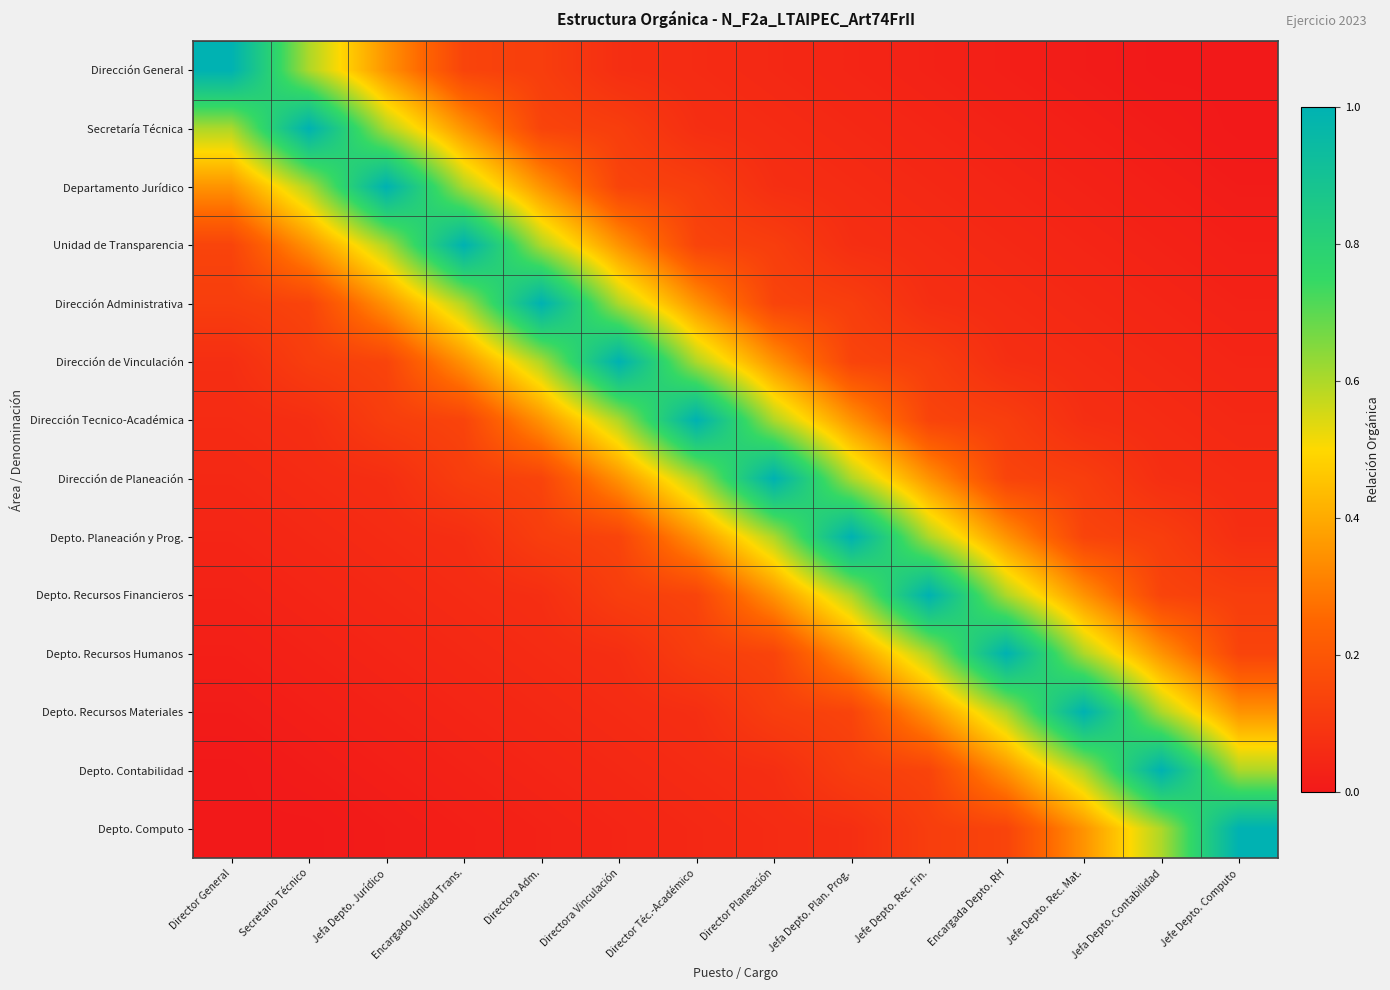

Reading left to right, extract all data points from this chart.

Dirección General: Director General=1.0	Secretario Técnico=0.6	Jefa Depto. Jurídico=0.3	Encargado Unidad Trans.=0.1	Directora Adm.=0.1	Directora Vinculación=0.1	Director Téc.-Académico=0.1	Director Planeación=0.0	Jefa Depto. Plan. Prog.=0.0	Jefe Depto. Rec. Fin.=0.0	Encargada Depto. RH=0.0	Jefe Depto. Rec. Mat.=0.0	Jefa Depto. Contabilidad=0.0	Jefe Depto. Computo=0.0
Secretaría Técnica: Director General=0.6	Secretario Técnico=1.0	Jefa Depto. Jurídico=0.6	Encargado Unidad Trans.=0.3	Directora Adm.=0.1	Directora Vinculación=0.1	Director Téc.-Académico=0.1	Director Planeación=0.1	Jefa Depto. Plan. Prog.=0.0	Jefe Depto. Rec. Fin.=0.0	Encargada Depto. RH=0.0	Jefe Depto. Rec. Mat.=0.0	Jefa Depto. Contabilidad=0.0	Jefe Depto. Computo=0.0
Departamento Jurídico: Director General=0.3	Secretario Técnico=0.6	Jefa Depto. Jurídico=1.0	Encargado Unidad Trans.=0.6	Directora Adm.=0.3	Directora Vinculación=0.1	Director Téc.-Académico=0.1	Director Planeación=0.1	Jefa Depto. Plan. Prog.=0.1	Jefe Depto. Rec. Fin.=0.0	Encargada Depto. RH=0.0	Jefe Depto. Rec. Mat.=0.0	Jefa Depto. Contabilidad=0.0	Jefe Depto. Computo=0.0
Unidad de Transparencia: Director General=0.1	Secretario Técnico=0.3	Jefa Depto. Jurídico=0.6	Encargado Unidad Trans.=1.0	Directora Adm.=0.6	Directora Vinculación=0.3	Director Téc.-Académico=0.1	Director Planeación=0.1	Jefa Depto. Plan. Prog.=0.1	Jefe Depto. Rec. Fin.=0.1	Encargada Depto. RH=0.0	Jefe Depto. Rec. Mat.=0.0	Jefa Depto. Contabilidad=0.0	Jefe Depto. Computo=0.0
Dirección Administrativa: Director General=0.1	Secretario Técnico=0.1	Jefa Depto. Jurídico=0.3	Encargado Unidad Trans.=0.6	Directora Adm.=1.0	Directora Vinculación=0.6	Director Téc.-Académico=0.3	Director Planeación=0.1	Jefa Depto. Plan. Prog.=0.1	Jefe Depto. Rec. Fin.=0.1	Encargada Depto. RH=0.1	Jefe Depto. Rec. Mat.=0.0	Jefa Depto. Contabilidad=0.0	Jefe Depto. Computo=0.0
Dirección de Vinculación: Director General=0.1	Secretario Técnico=0.1	Jefa Depto. Jurídico=0.1	Encargado Unidad Trans.=0.3	Directora Adm.=0.6	Directora Vinculación=1.0	Director Téc.-Académico=0.6	Director Planeación=0.3	Jefa Depto. Plan. Prog.=0.1	Jefe Depto. Rec. Fin.=0.1	Encargada Depto. RH=0.1	Jefe Depto. Rec. Mat.=0.1	Jefa Depto. Contabilidad=0.0	Jefe Depto. Computo=0.0
Dirección Tecnico-Académica: Director General=0.1	Secretario Técnico=0.1	Jefa Depto. Jurídico=0.1	Encargado Unidad Trans.=0.1	Directora Adm.=0.3	Directora Vinculación=0.6	Director Téc.-Académico=1.0	Director Planeación=0.6	Jefa Depto. Plan. Prog.=0.3	Jefe Depto. Rec. Fin.=0.1	Encargada Depto. RH=0.1	Jefe Depto. Rec. Mat.=0.1	Jefa Depto. Contabilidad=0.1	Jefe Depto. Computo=0.0
Dirección de Planeación: Director General=0.0	Secretario Técnico=0.1	Jefa Depto. Jurídico=0.1	Encargado Unidad Trans.=0.1	Directora Adm.=0.1	Directora Vinculación=0.3	Director Téc.-Académico=0.6	Director Planeación=1.0	Jefa Depto. Plan. Prog.=0.6	Jefe Depto. Rec. Fin.=0.3	Encargada Depto. RH=0.1	Jefe Depto. Rec. Mat.=0.1	Jefa Depto. Contabilidad=0.1	Jefe Depto. Computo=0.1
Depto. Planeación y Prog.: Director General=0.0	Secretario Técnico=0.0	Jefa Depto. Jurídico=0.1	Encargado Unidad Trans.=0.1	Directora Adm.=0.1	Directora Vinculación=0.1	Director Téc.-Académico=0.3	Director Planeación=0.6	Jefa Depto. Plan. Prog.=1.0	Jefe Depto. Rec. Fin.=0.6	Encargada Depto. RH=0.3	Jefe Depto. Rec. Mat.=0.1	Jefa Depto. Contabilidad=0.1	Jefe Depto. Computo=0.1
Depto. Recursos Financieros: Director General=0.0	Secretario Técnico=0.0	Jefa Depto. Jurídico=0.0	Encargado Unidad Trans.=0.1	Directora Adm.=0.1	Directora Vinculación=0.1	Director Téc.-Académico=0.1	Director Planeación=0.3	Jefa Depto. Plan. Prog.=0.6	Jefe Depto. Rec. Fin.=1.0	Encargada Depto. RH=0.6	Jefe Depto. Rec. Mat.=0.3	Jefa Depto. Contabilidad=0.1	Jefe Depto. Computo=0.1
Depto. Recursos Humanos: Director General=0.0	Secretario Técnico=0.0	Jefa Depto. Jurídico=0.0	Encargado Unidad Trans.=0.0	Directora Adm.=0.1	Directora Vinculación=0.1	Director Téc.-Académico=0.1	Director Planeación=0.1	Jefa Depto. Plan. Prog.=0.3	Jefe Depto. Rec. Fin.=0.6	Encargada Depto. RH=1.0	Jefe Depto. Rec. Mat.=0.6	Jefa Depto. Contabilidad=0.3	Jefe Depto. Computo=0.1
Depto. Recursos Materiales: Director General=0.0	Secretario Técnico=0.0	Jefa Depto. Jurídico=0.0	Encargado Unidad Trans.=0.0	Directora Adm.=0.0	Directora Vinculación=0.1	Director Téc.-Académico=0.1	Director Planeación=0.1	Jefa Depto. Plan. Prog.=0.1	Jefe Depto. Rec. Fin.=0.3	Encargada Depto. RH=0.6	Jefe Depto. Rec. Mat.=1.0	Jefa Depto. Contabilidad=0.6	Jefe Depto. Computo=0.3
Depto. Contabilidad: Director General=0.0	Secretario Técnico=0.0	Jefa Depto. Jurídico=0.0	Encargado Unidad Trans.=0.0	Directora Adm.=0.0	Directora Vinculación=0.0	Director Téc.-Académico=0.1	Director Planeación=0.1	Jefa Depto. Plan. Prog.=0.1	Jefe Depto. Rec. Fin.=0.1	Encargada Depto. RH=0.3	Jefe Depto. Rec. Mat.=0.6	Jefa Depto. Contabilidad=1.0	Jefe Depto. Computo=0.6
Depto. Computo: Director General=0.0	Secretario Técnico=0.0	Jefa Depto. Jurídico=0.0	Encargado Unidad Trans.=0.0	Directora Adm.=0.0	Directora Vinculación=0.0	Director Téc.-Académico=0.0	Director Planeación=0.1	Jefa Depto. Plan. Prog.=0.1	Jefe Depto. Rec. Fin.=0.1	Encargada Depto. RH=0.1	Jefe Depto. Rec. Mat.=0.3	Jefa Depto. Contabilidad=0.6	Jefe Depto. Computo=1.0